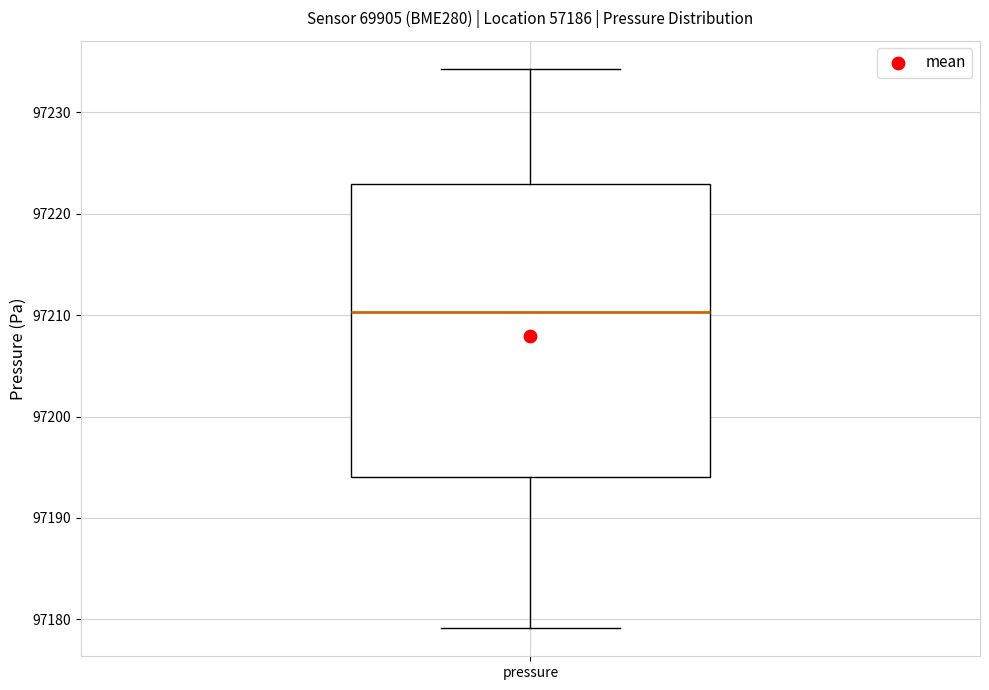

Read this box plot against the y-axis: the position of the median line, the range covered by the box, and the ends of both whiskers. The values are not printed on the chart, so give them approximately, as read against the axis.

median 97210, box 97194 to 97223, whiskers 97179 to 97234